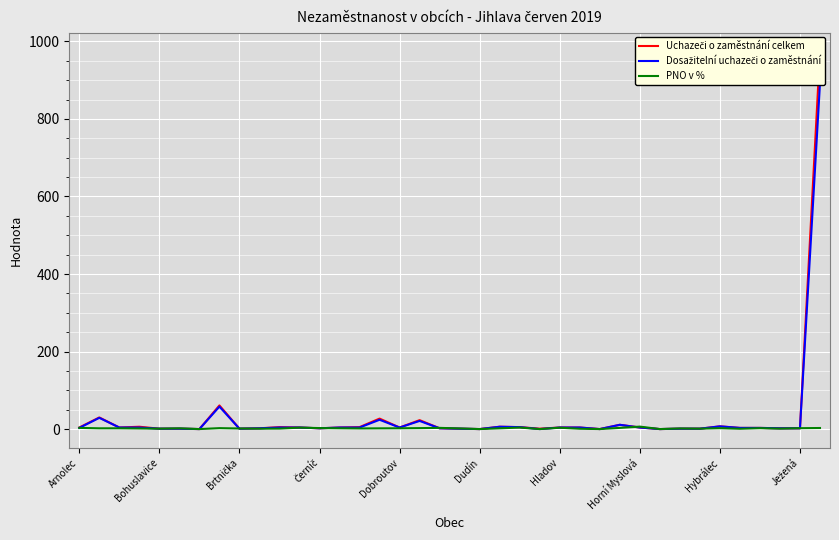

Which series has the largest range (max minus min)?

Uchazeči o zaměstnání celkem